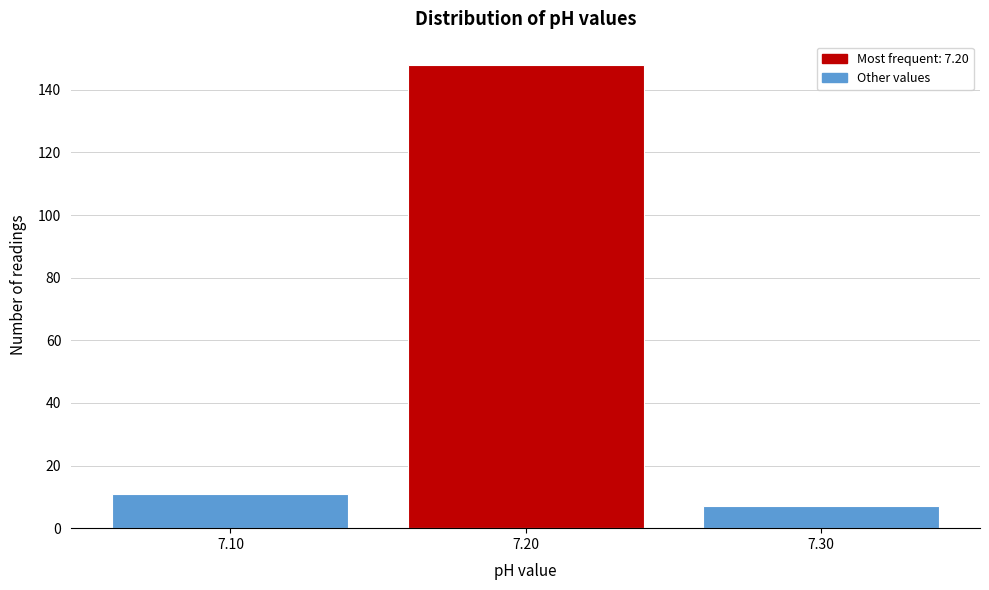

Reading right to left, what are all the values shown in this chart?

7	148	11